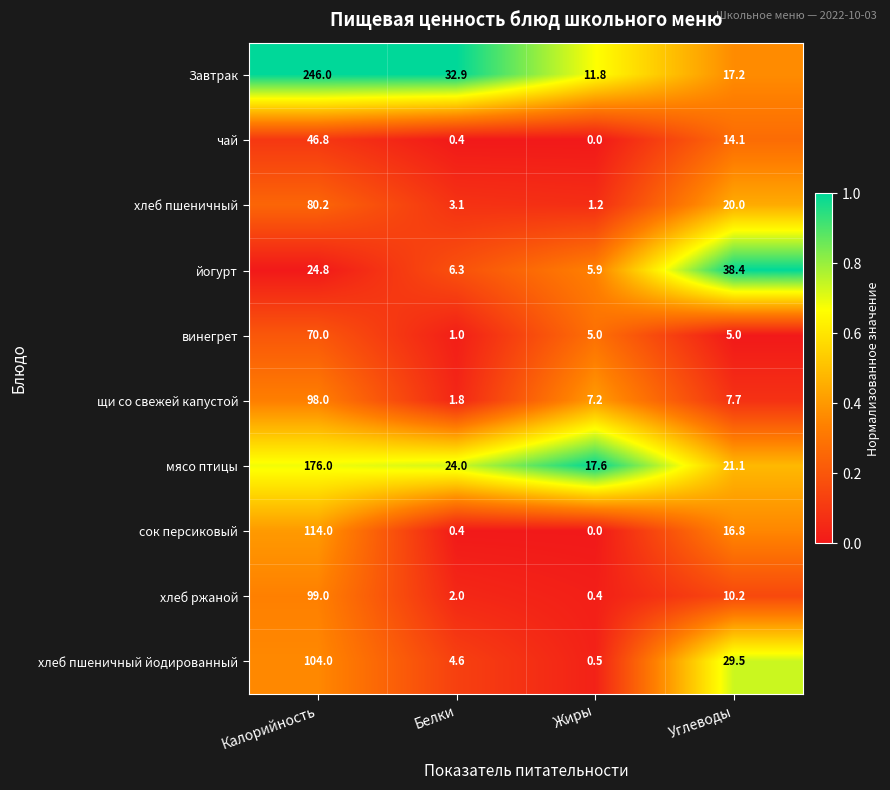

At which label is Завтрак closest to 128?

Белки